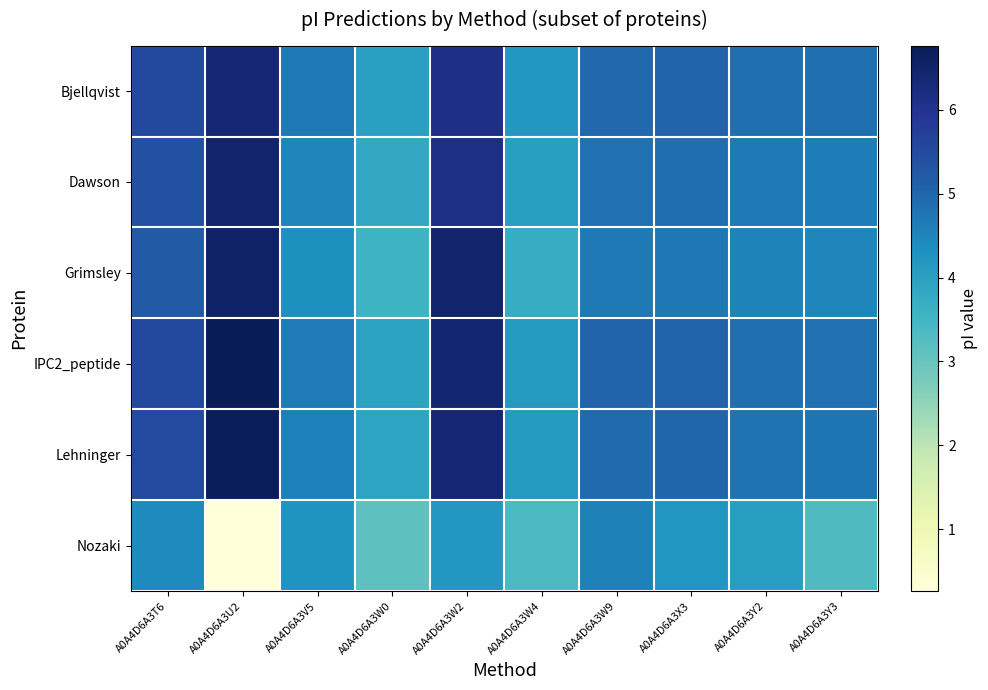

Reading right to left, transcribe all the data shown in this chart.

Bjellqvist: A0A4D6A3Y3=4.9	A0A4D6A3Y2=4.8	A0A4D6A3X3=5.0	A0A4D6A3W9=5.0	A0A4D6A3W4=4.2	A0A4D6A3W2=6.1	A0A4D6A3W0=4.0	A0A4D6A3V5=4.7	A0A4D6A3U2=6.4	A0A4D6A3T6=5.5
Dawson: A0A4D6A3Y3=4.6	A0A4D6A3Y2=4.7	A0A4D6A3X3=4.9	A0A4D6A3W9=4.8	A0A4D6A3W4=4.0	A0A4D6A3W2=6.1	A0A4D6A3W0=3.8	A0A4D6A3V5=4.5	A0A4D6A3U2=6.5	A0A4D6A3T6=5.4
Grimsley: A0A4D6A3Y3=4.5	A0A4D6A3Y2=4.5	A0A4D6A3X3=4.7	A0A4D6A3W9=4.7	A0A4D6A3W4=3.7	A0A4D6A3W2=6.5	A0A4D6A3W0=3.6	A0A4D6A3V5=4.3	A0A4D6A3U2=6.5	A0A4D6A3T6=5.2
IPC2_peptide: A0A4D6A3Y3=4.8	A0A4D6A3Y2=4.8	A0A4D6A3X3=5.0	A0A4D6A3W9=5.0	A0A4D6A3W4=4.1	A0A4D6A3W2=6.4	A0A4D6A3W0=3.9	A0A4D6A3V5=4.7	A0A4D6A3U2=6.8	A0A4D6A3T6=5.5
Lehninger: A0A4D6A3Y3=4.8	A0A4D6A3Y2=4.8	A0A4D6A3X3=5.0	A0A4D6A3W9=4.9	A0A4D6A3W4=4.1	A0A4D6A3W2=6.4	A0A4D6A3W0=3.9	A0A4D6A3V5=4.6	A0A4D6A3U2=6.7	A0A4D6A3T6=5.5
Nozaki: A0A4D6A3Y3=3.3	A0A4D6A3Y2=4.1	A0A4D6A3X3=4.2	A0A4D6A3W9=4.6	A0A4D6A3W4=3.4	A0A4D6A3W2=4.2	A0A4D6A3W0=3.1	A0A4D6A3V5=4.2	A0A4D6A3U2=0.3	A0A4D6A3T6=4.4